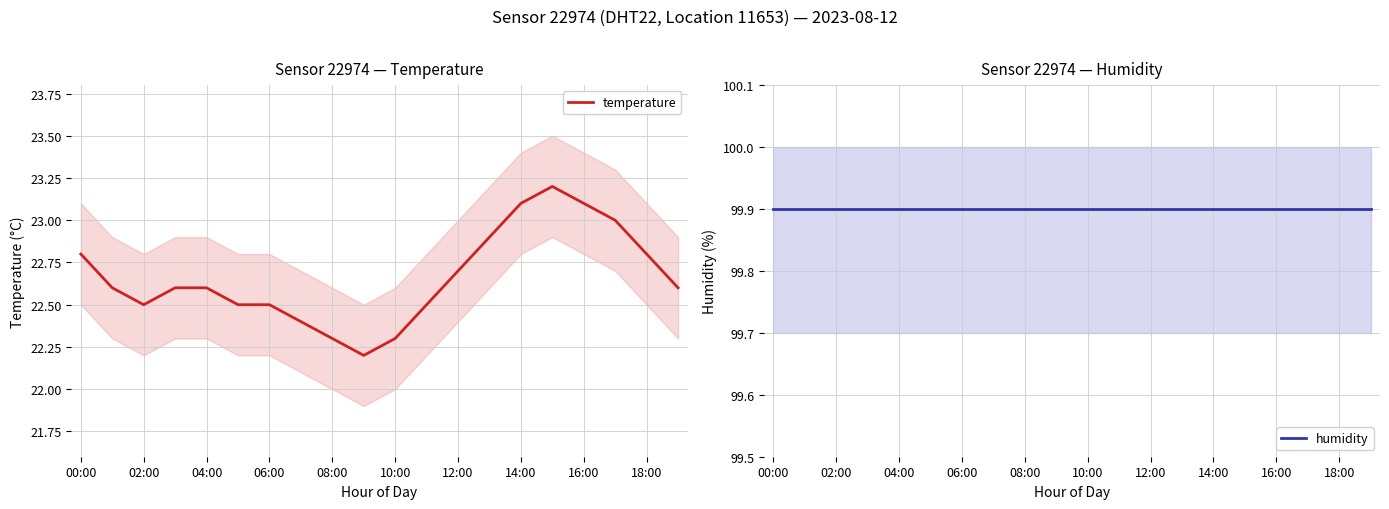

Reading left to right, extract all data points from this chart.

temperature: 22.8	22.6	22.5	22.6	22.6	22.5	22.5	22.4	22.3	22.2	22.3	22.5	22.7	22.9	23.1	23.2	23.1	23.0	22.8	22.6
humidity: 99.9	99.9	99.9	99.9	99.9	99.9	99.9	99.9	99.9	99.9	99.9	99.9	99.9	99.9	99.9	99.9	99.9	99.9	99.9	99.9